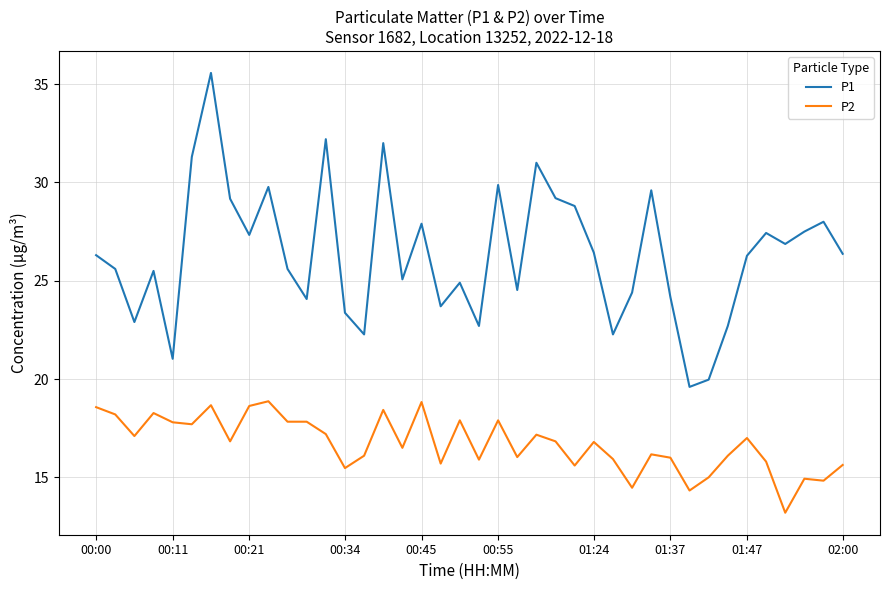

True or false: P1 and P2 intersect in this chart.

False